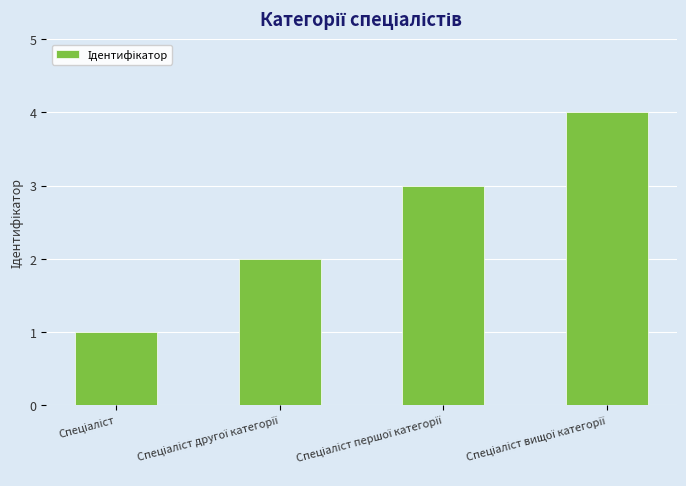

What is the greatest value displayed?

4